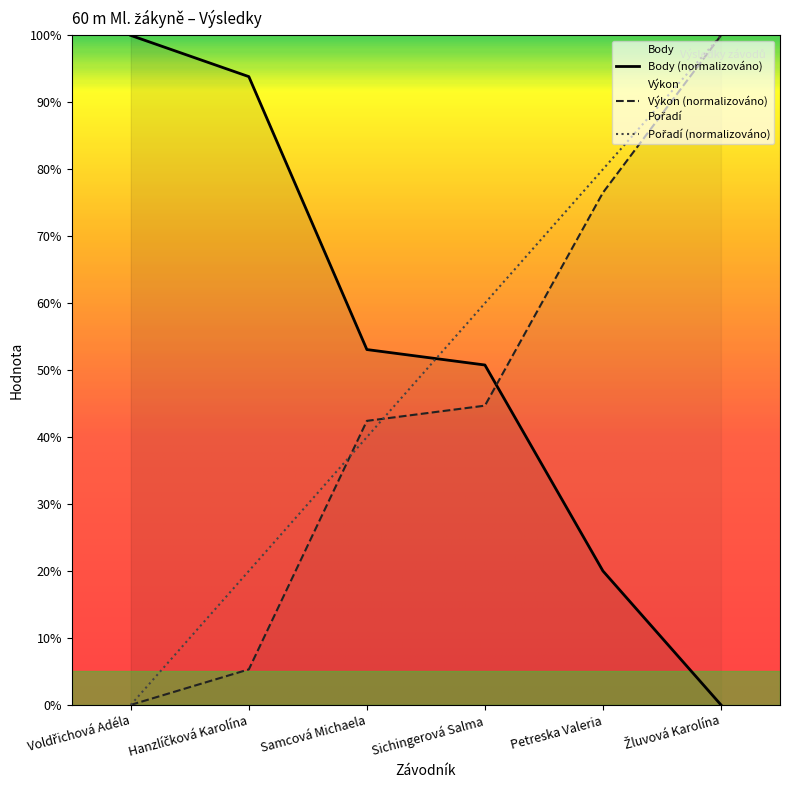

How many intersections are there between Body and Pořadí?

1